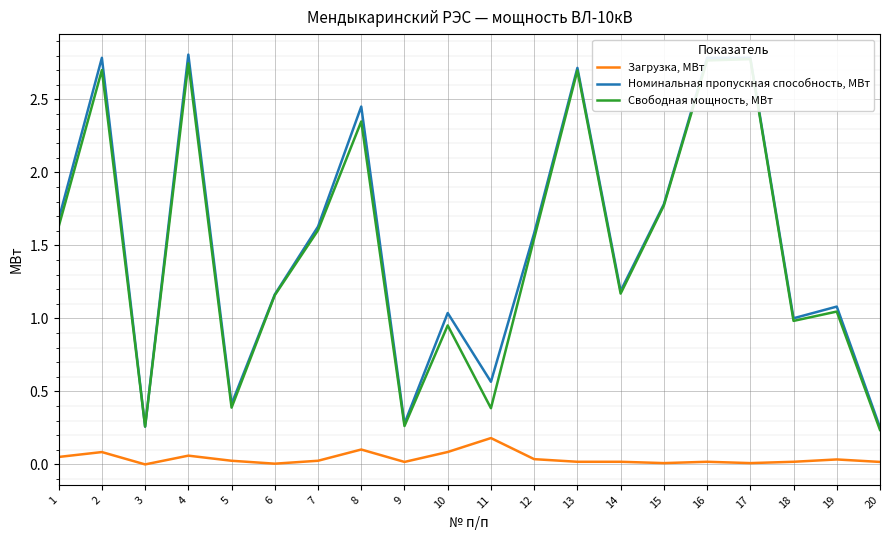

True or false: Загрузка, МВт and Свободная мощность, МВт cross at least once.

False